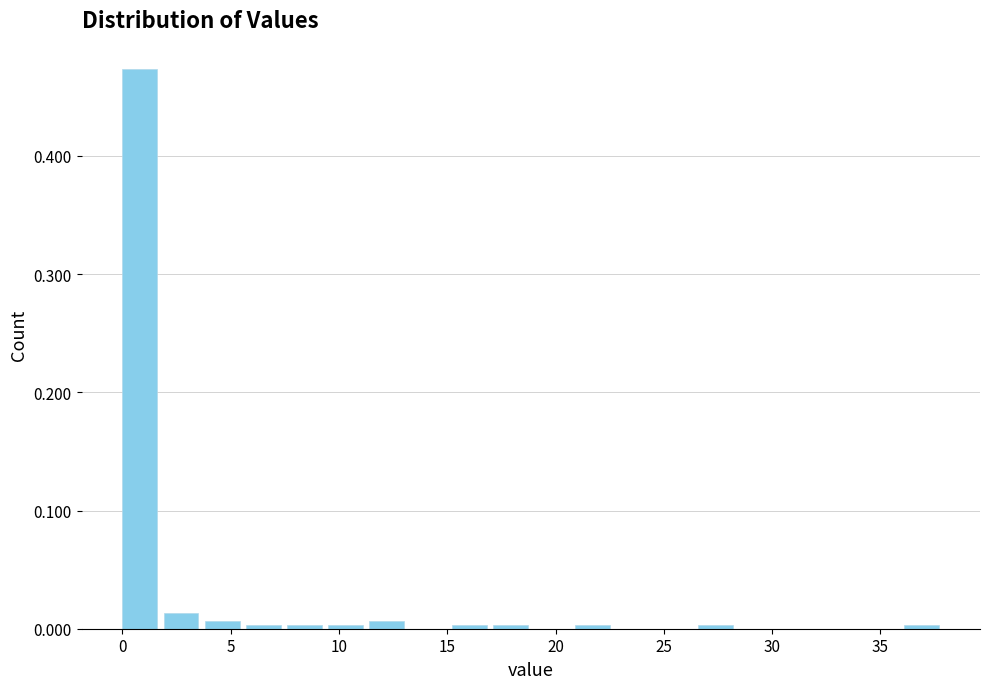

Around what value on the x-axis is the tallest bar? Give the approximate position of its centre, as read against the axis.

1.0